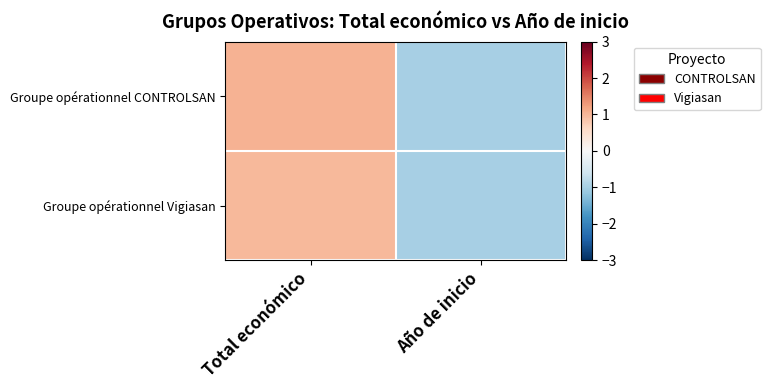

Count the number of data series in this chart.

2